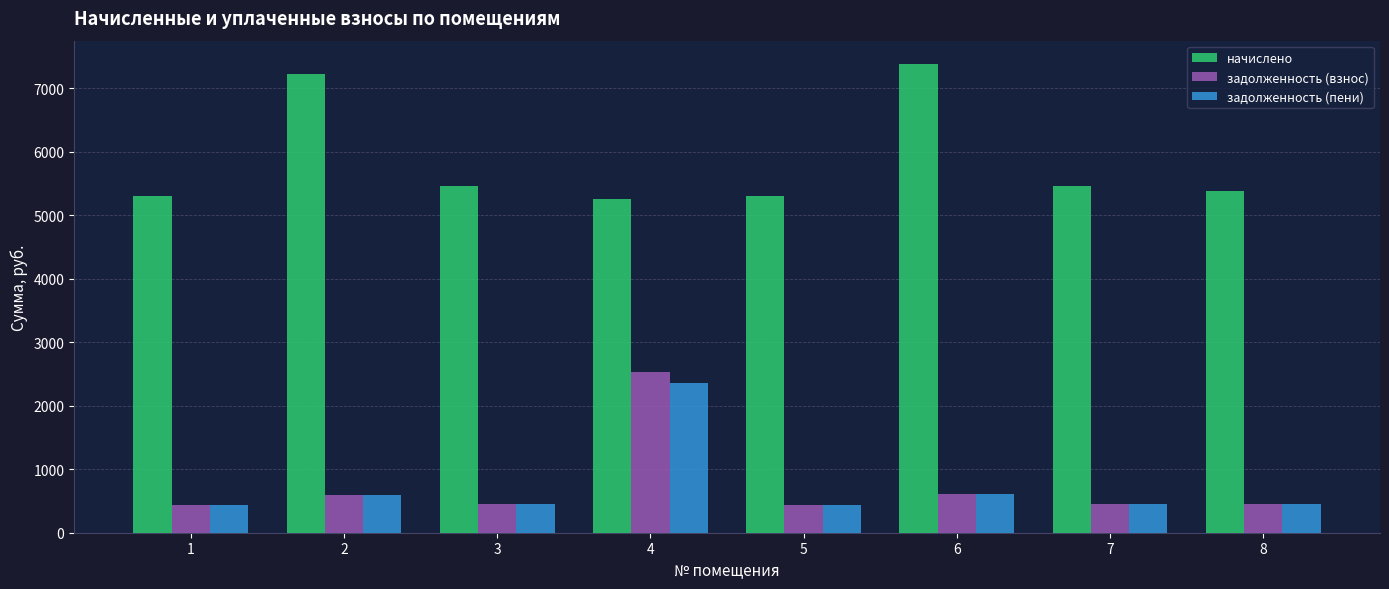

Is it true that начислено equals 8886.2 at 1?

False